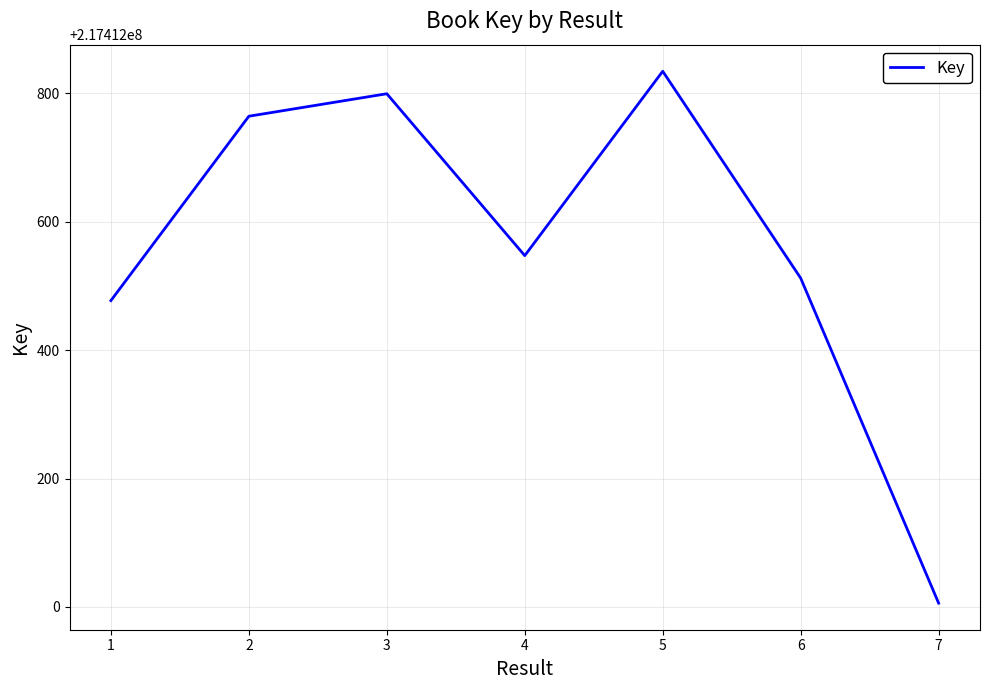

True or false: the data has more than 2 interior local peaks.

False